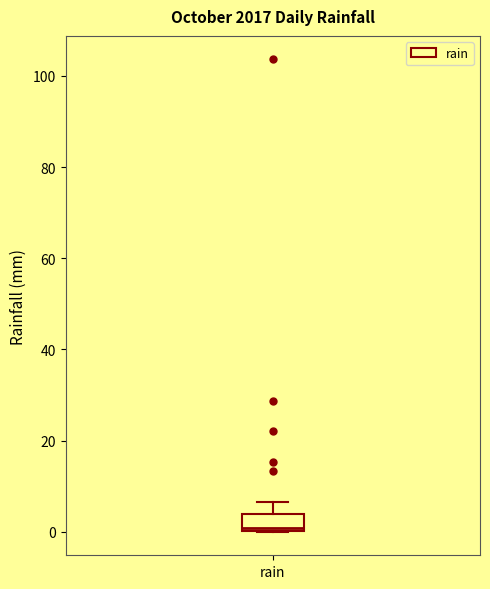

Transcribe this box plot: give where the median line is, the range the box spans, and where the two whiskers end, as read against the y-axis. The values are not printed on the chart, so give them approximately, as read against the axis.

median 0 (just above the box's lower edge), box 0 to 4, whiskers 0 to 6